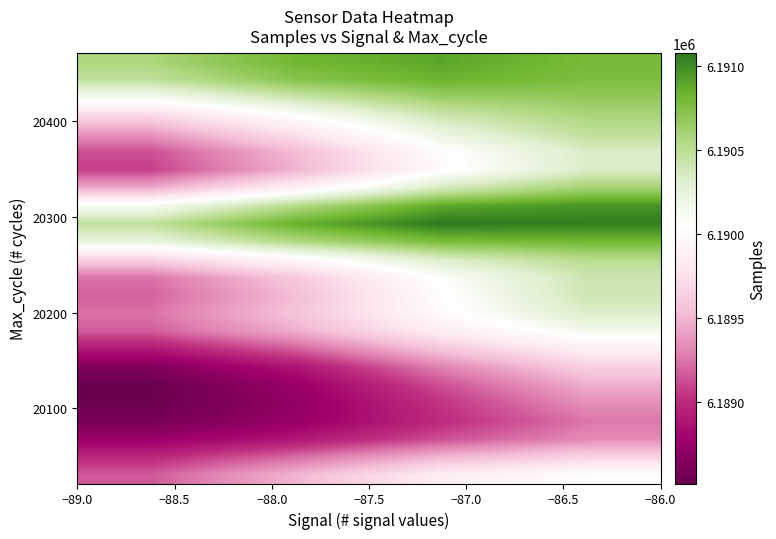

How many categories are shown in the chart?

4